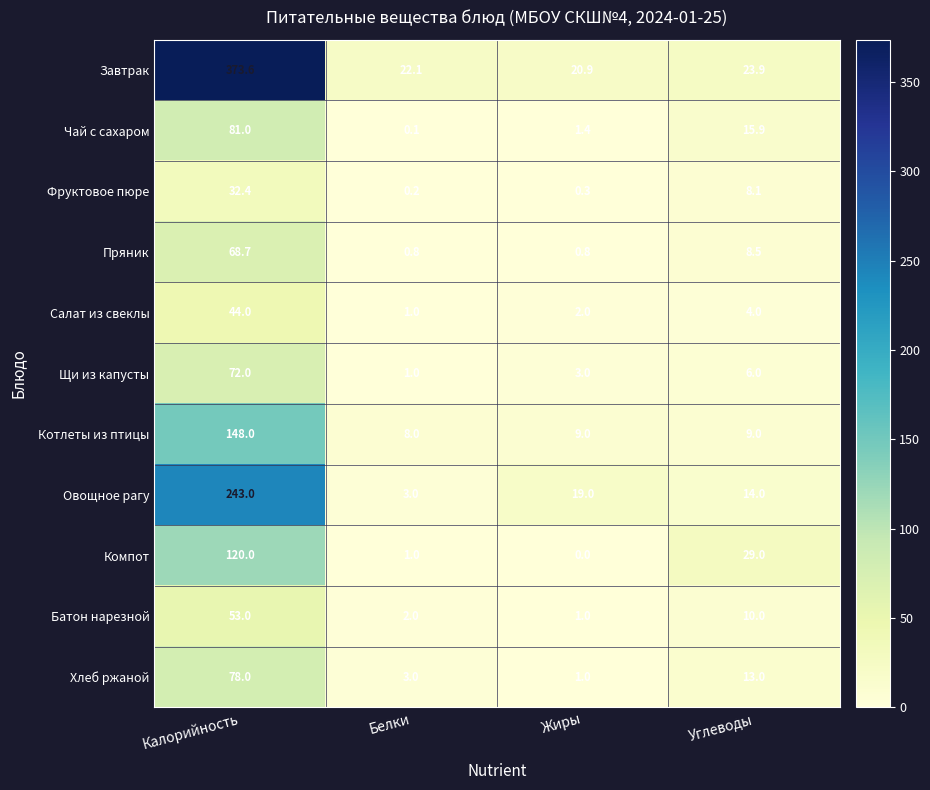

Which series changed the most between Калорийность and Белки?

Завтрак